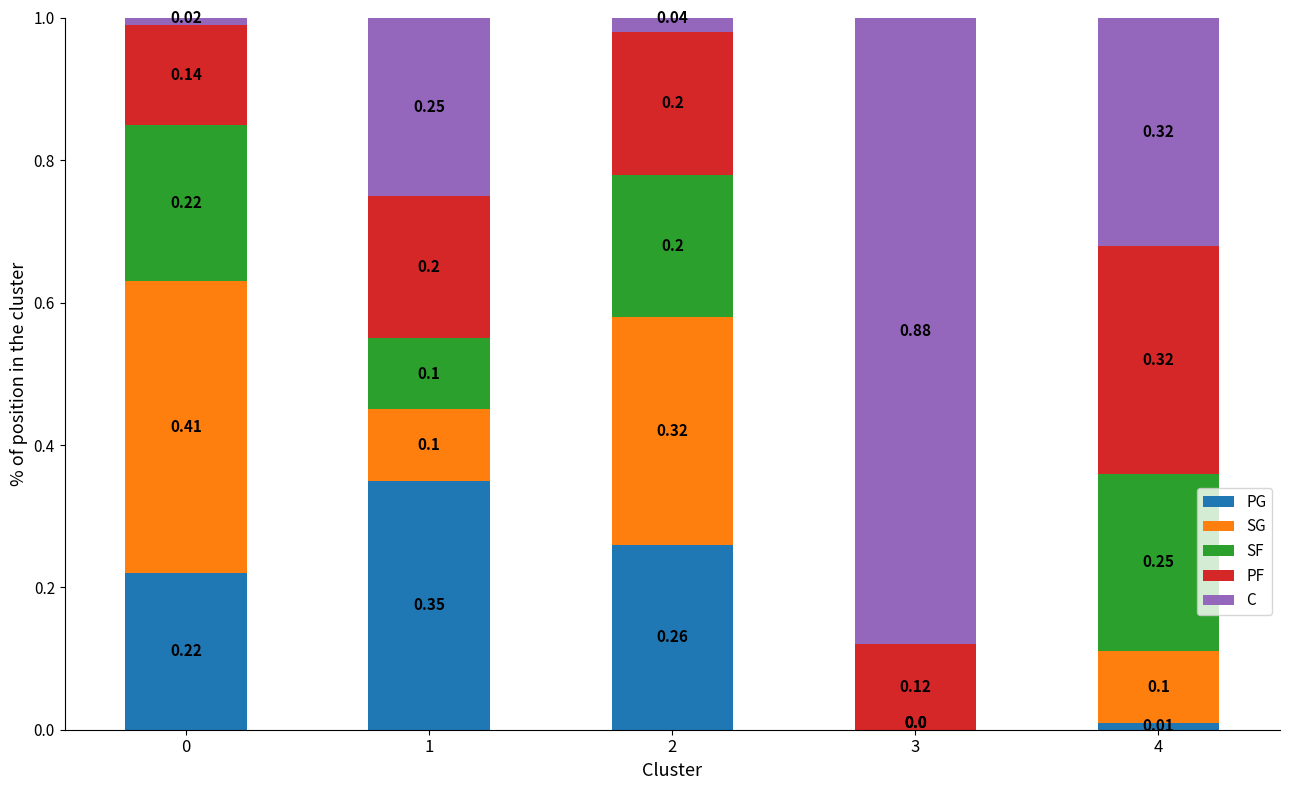

Reading left to right, list all the values displayed in this chart.

PG: 0=0.2	1=0.3	2=0.3	3=0.0	4=0.0
SG: 0=0.4	1=0.1	2=0.3	3=0.0	4=0.1
SF: 0=0.2	1=0.1	2=0.2	3=0.0	4=0.2
PF: 0=0.1	1=0.2	2=0.2	3=0.1	4=0.3
C: 0=0.0	1=0.2	2=0.0	3=0.9	4=0.3